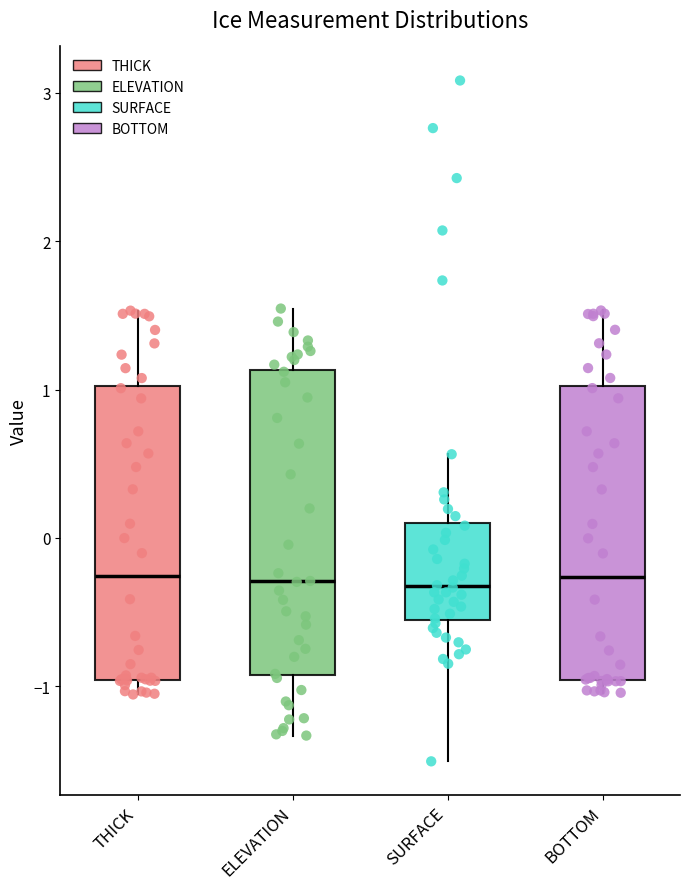

Where does the median line of the box for BOTTOM sit on the y-axis? The values are not printed on the chart, so give them approximately, as read against the axis.

-0.3